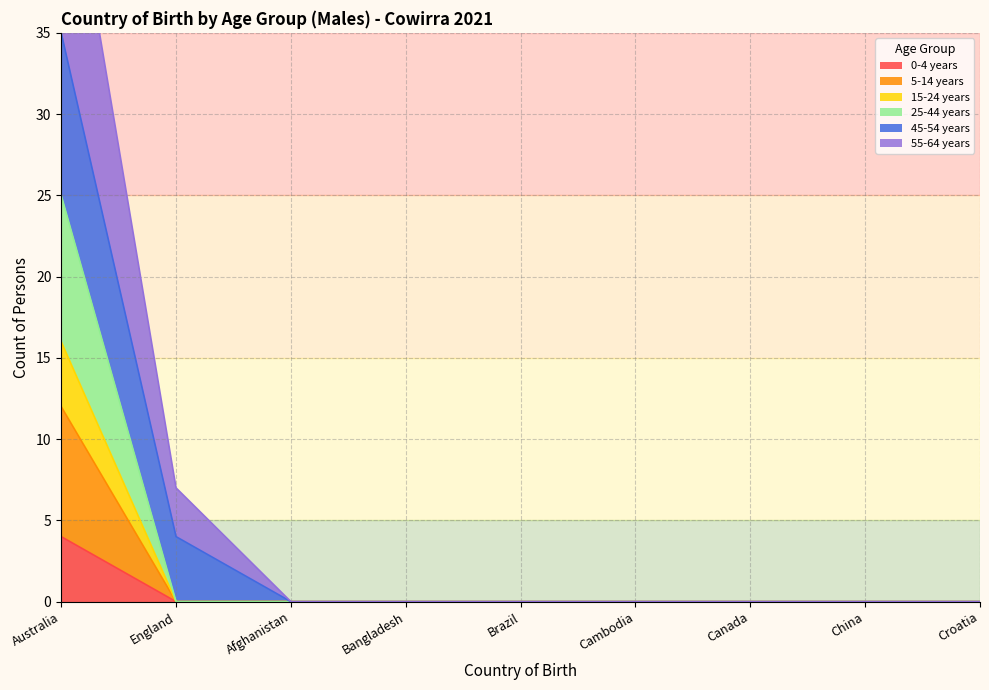

What is the difference between the maximum and minimum values in the 55-64 years series?

49